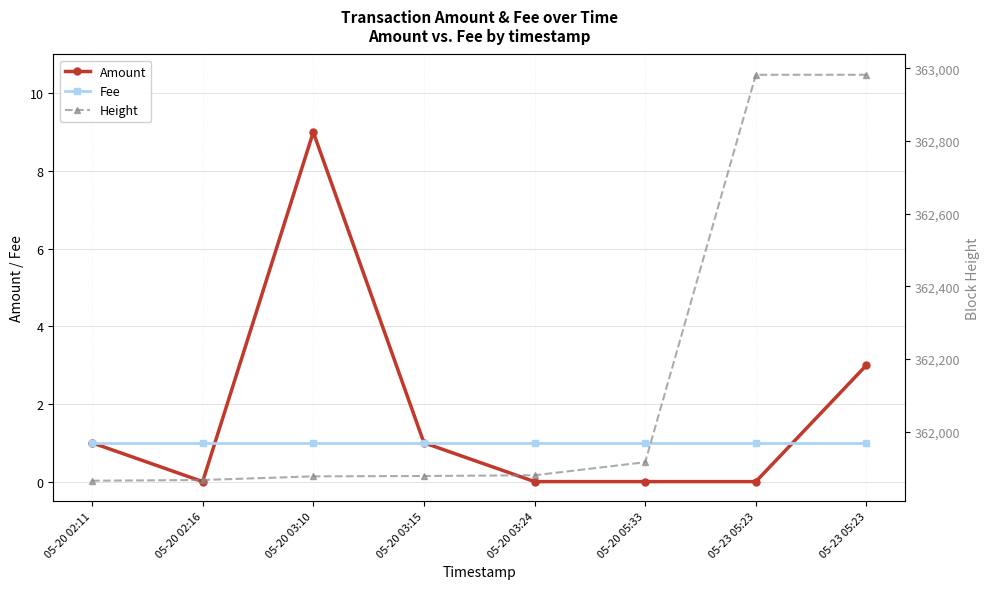

What is the label of the 4th point from the left?

05-20 03:15